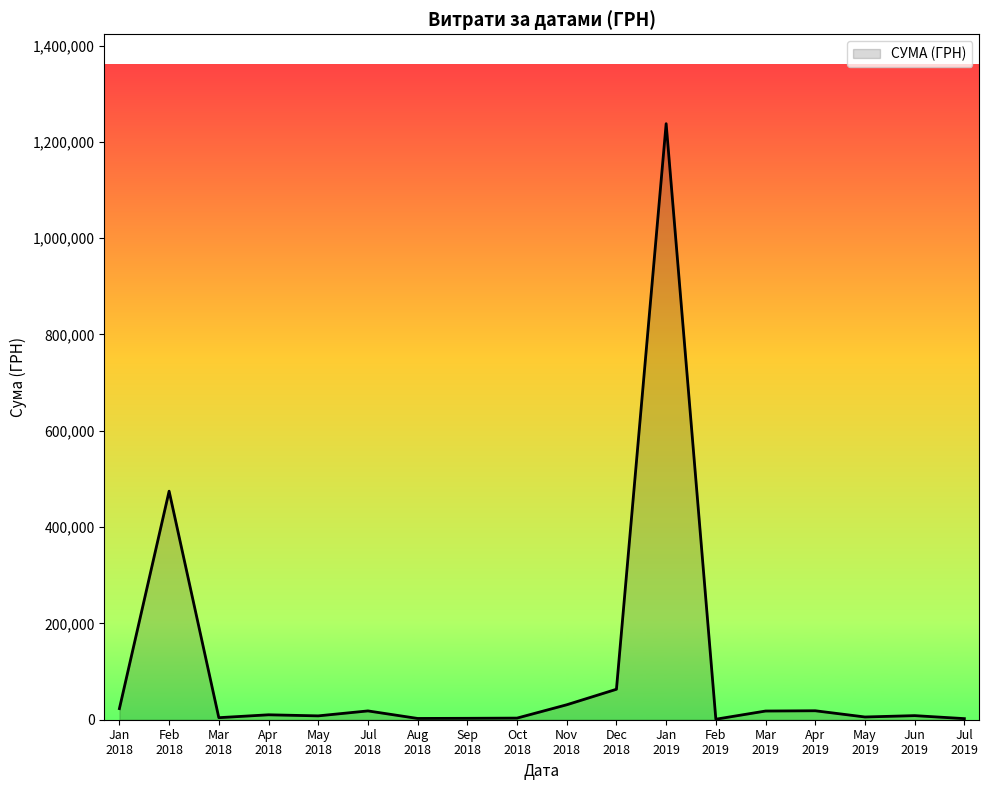

What is the maximum value shown in the chart?

1237686.2